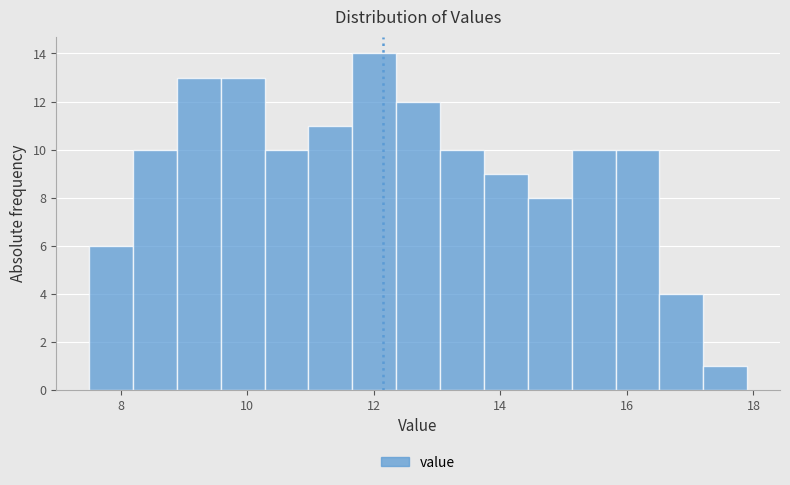

Around what value on the x-axis is the tallest bar? Give the approximate position of its centre, as read against the axis.

12.0